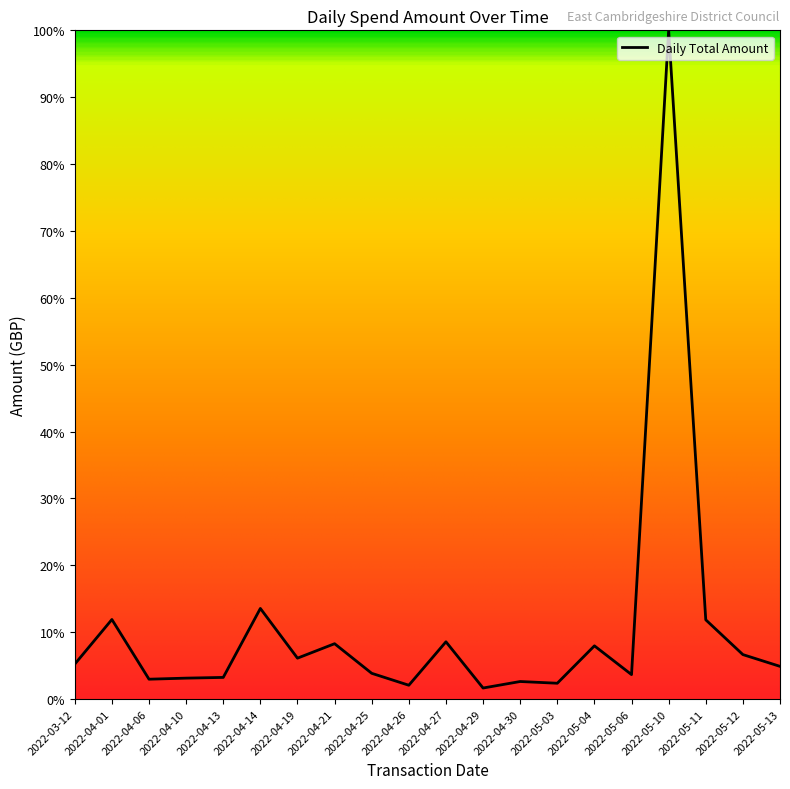

What is the greatest value displayed?

100.0